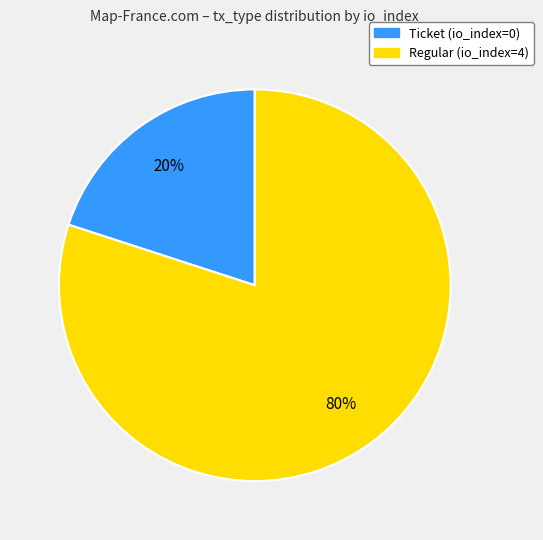

Which slice is the smallest?

Ticket